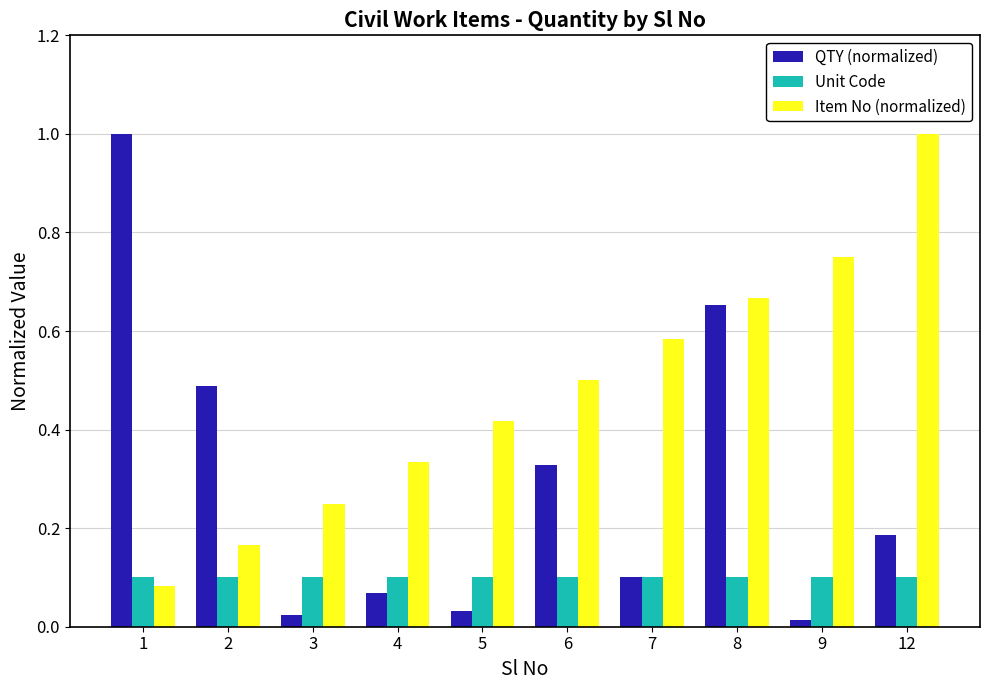

The value of Unit Code at 1 is 0.1. True or false?

True